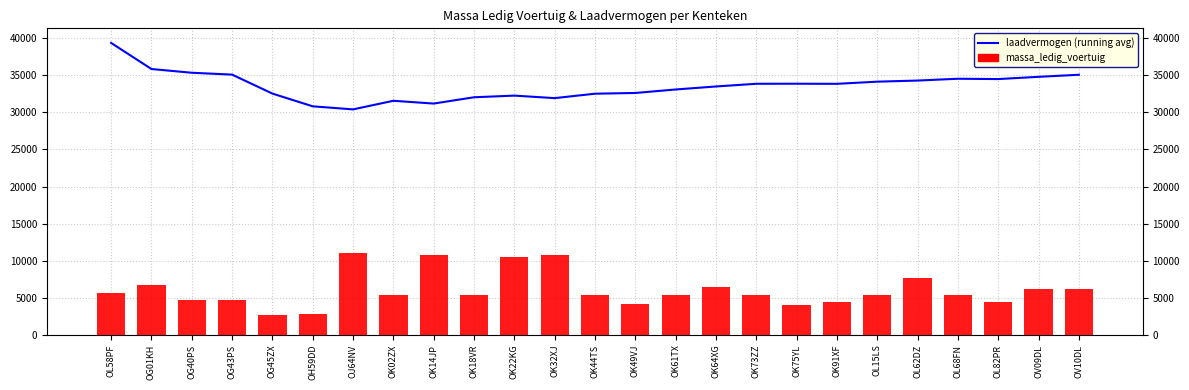

True or false: laadvermogen (running avg) has a value of 20405.4 at OK14JP.

False